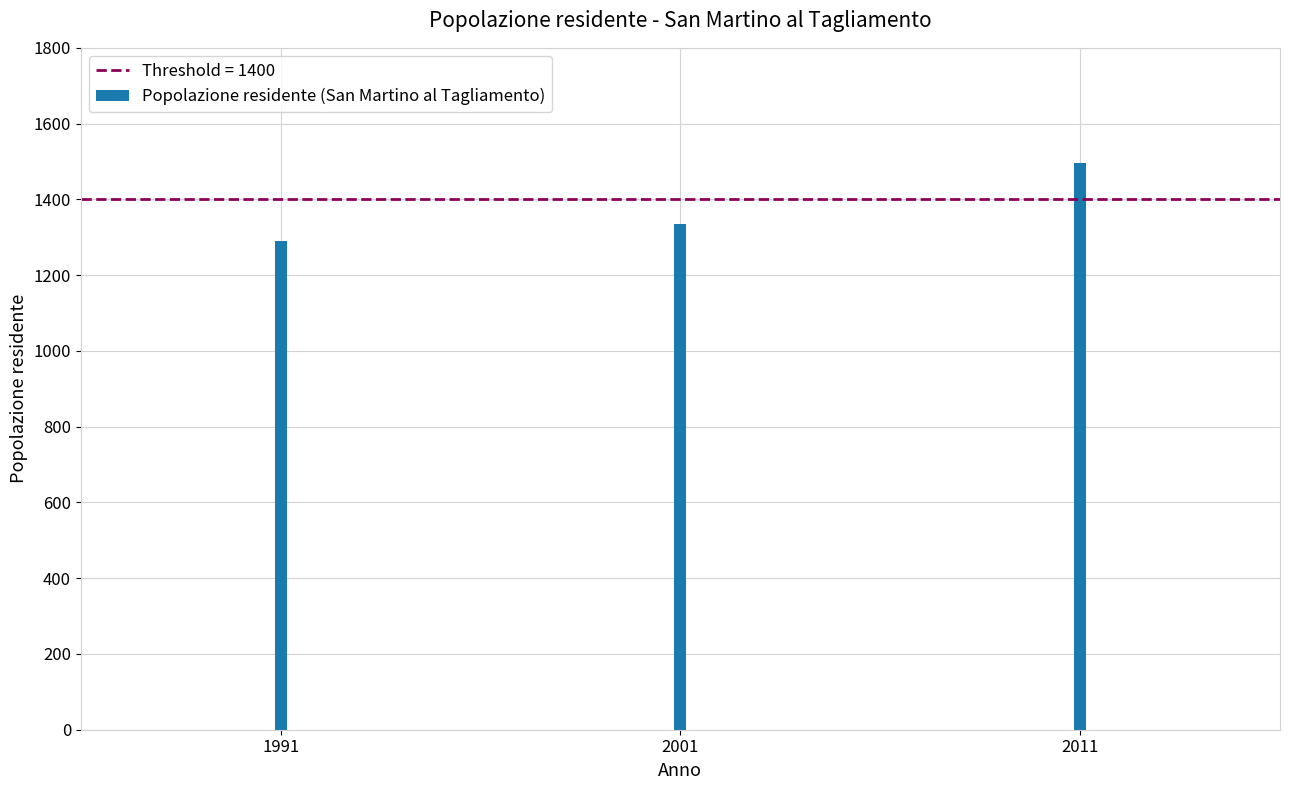

Does the chart contain any negative values?

No